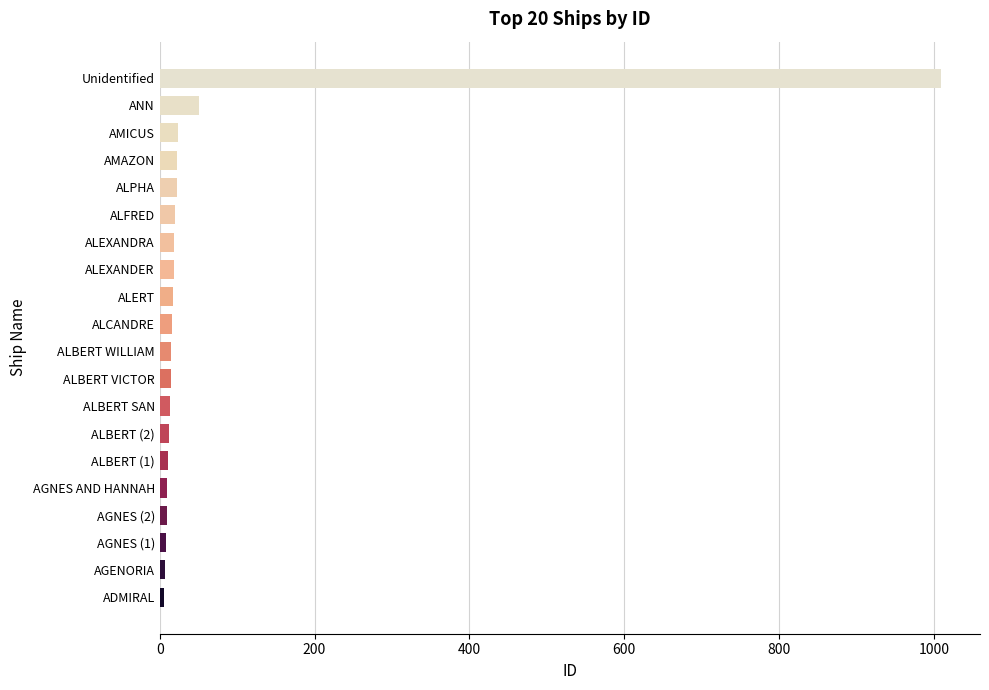

Which label corresponds to the largest value in the chart?

Unidentified